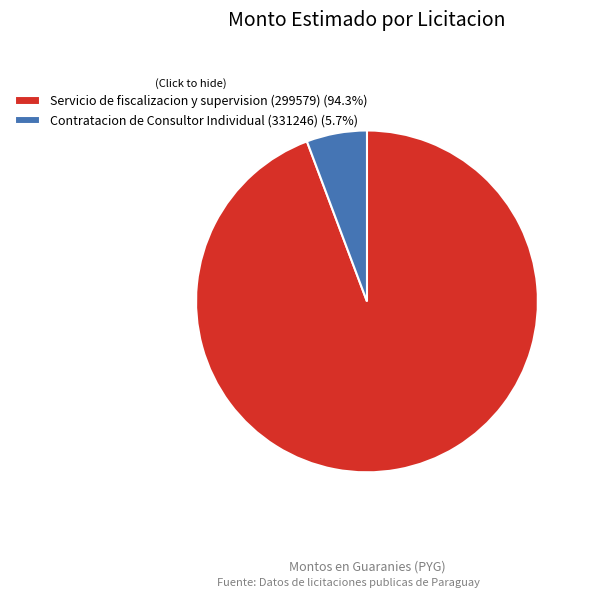

Which category has the biggest portion of the pie?

Servicio de fiscalizacion y supervision (299579)